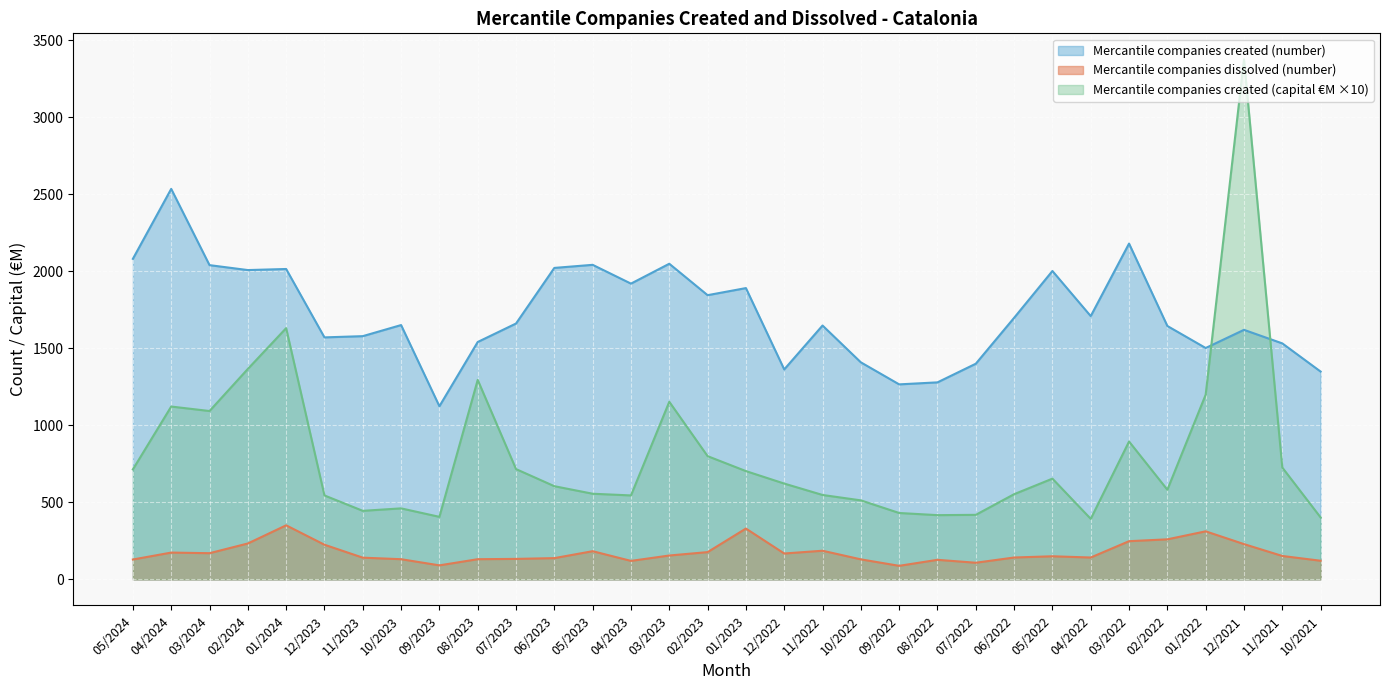

What is the spread (max minus min) of values at 10/2023?

1520